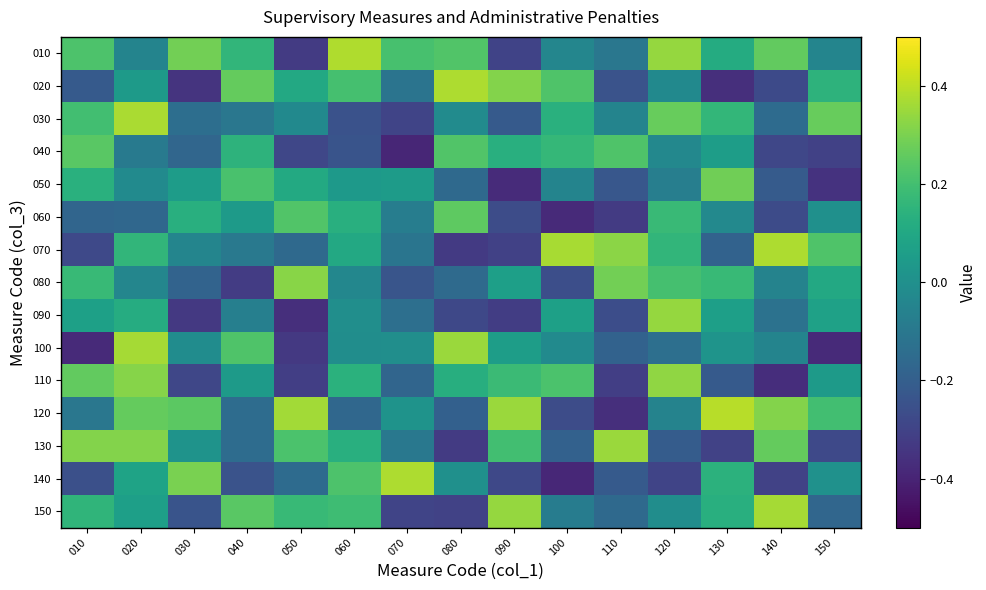

Which has a higher value, 030 or 070?

030